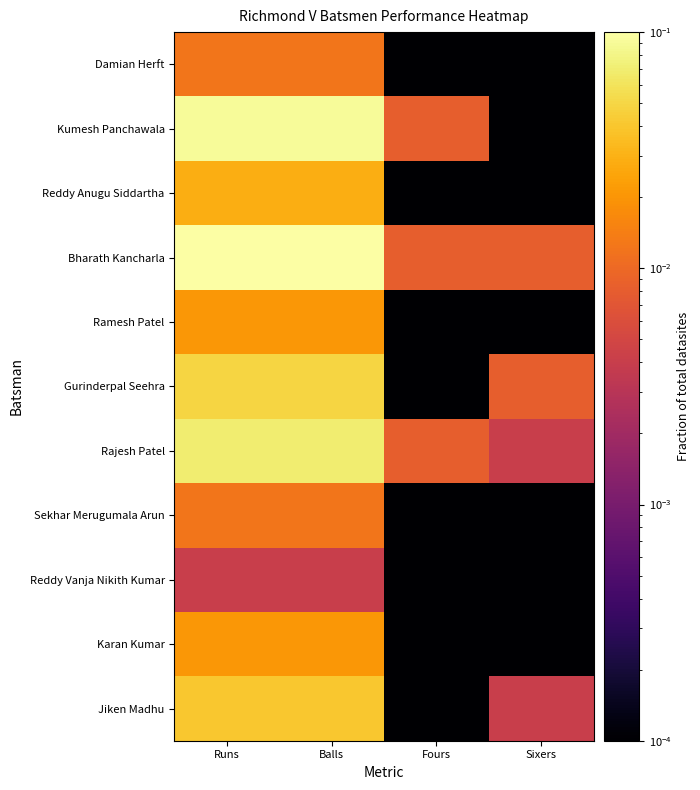

Which series has the largest total across all categories?

Bharath Kancharla